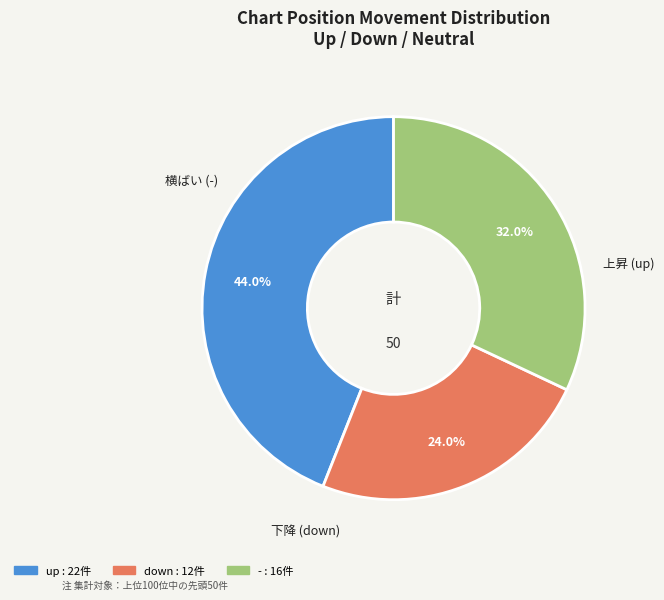

Combined, do up and down account for over 50%?

Yes